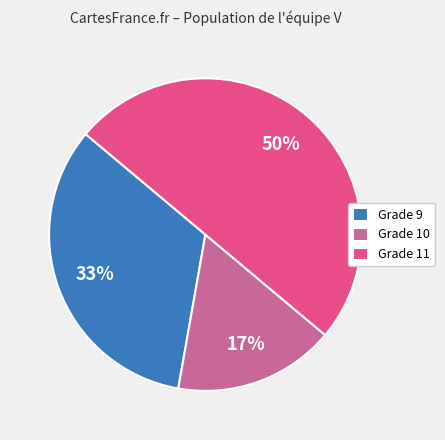

Combined, do Grade 11 and Grade 9 account for over 50%?

Yes